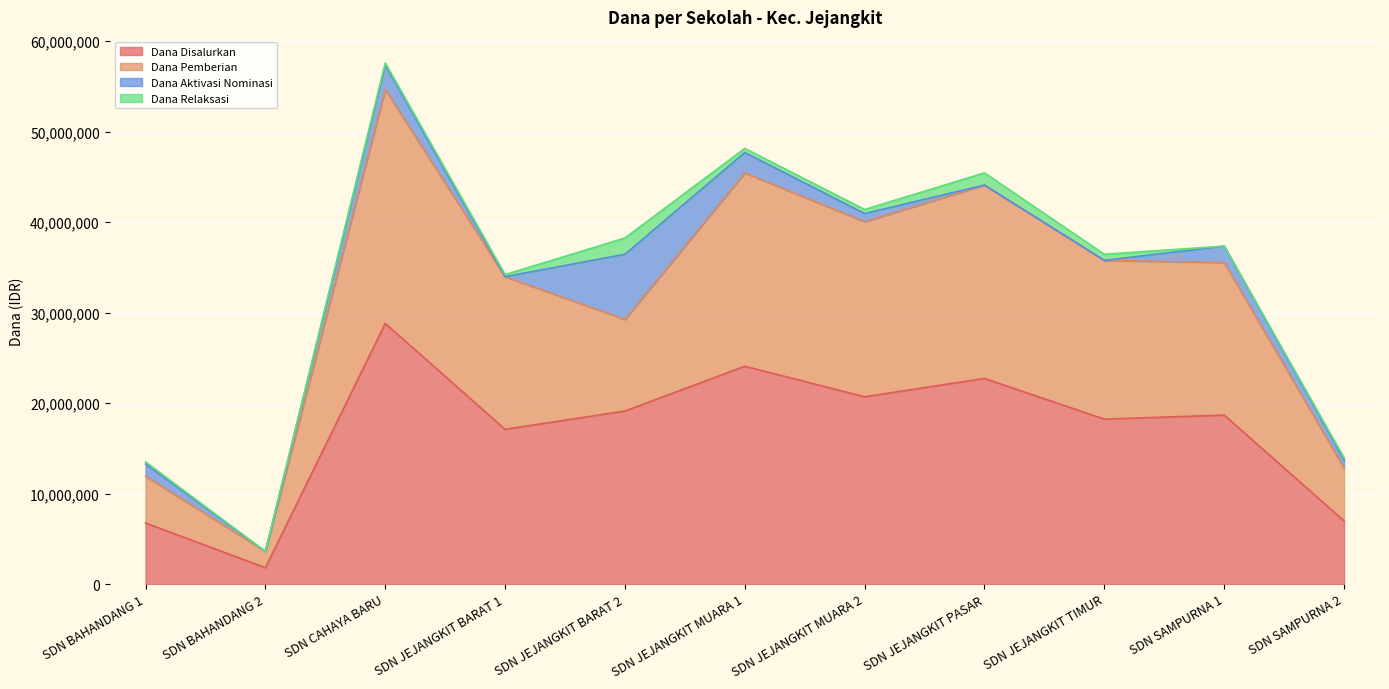

At which category is the sum across all series the highest?

SDN CAHAYA BARU